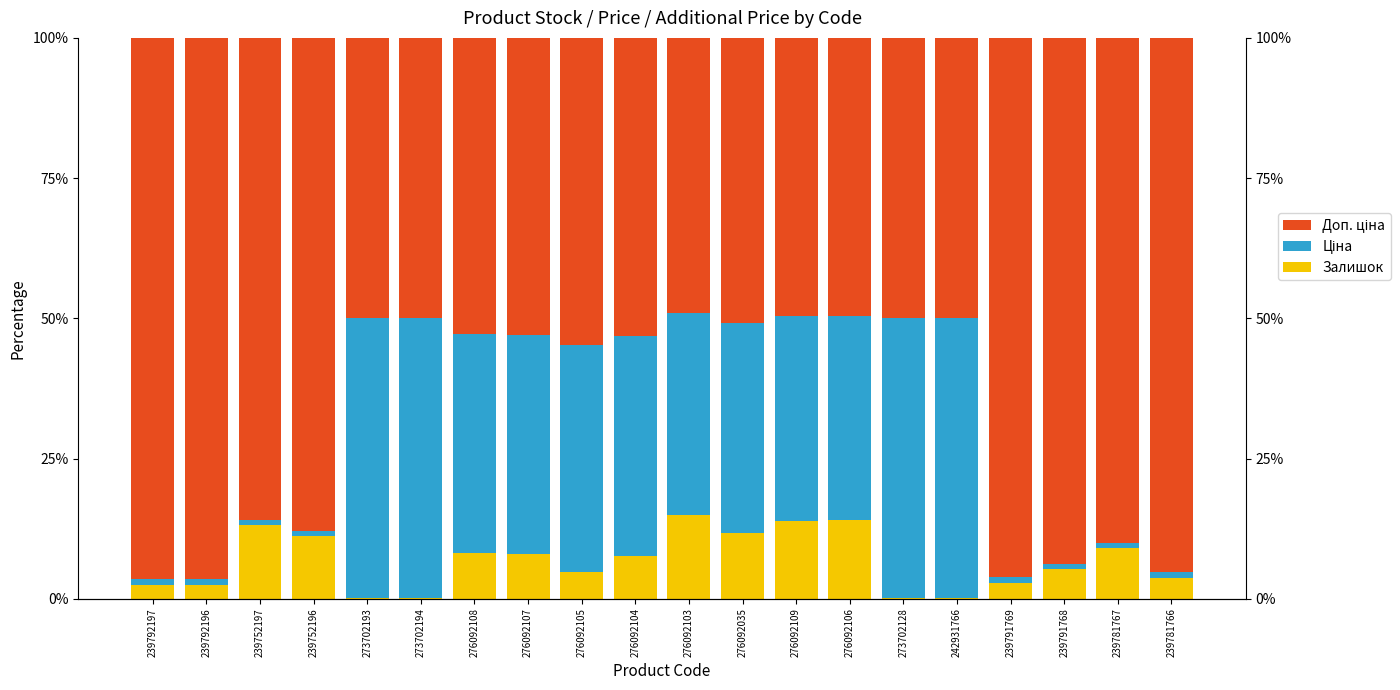

What is the label of the 12th bar from the left?

276092035